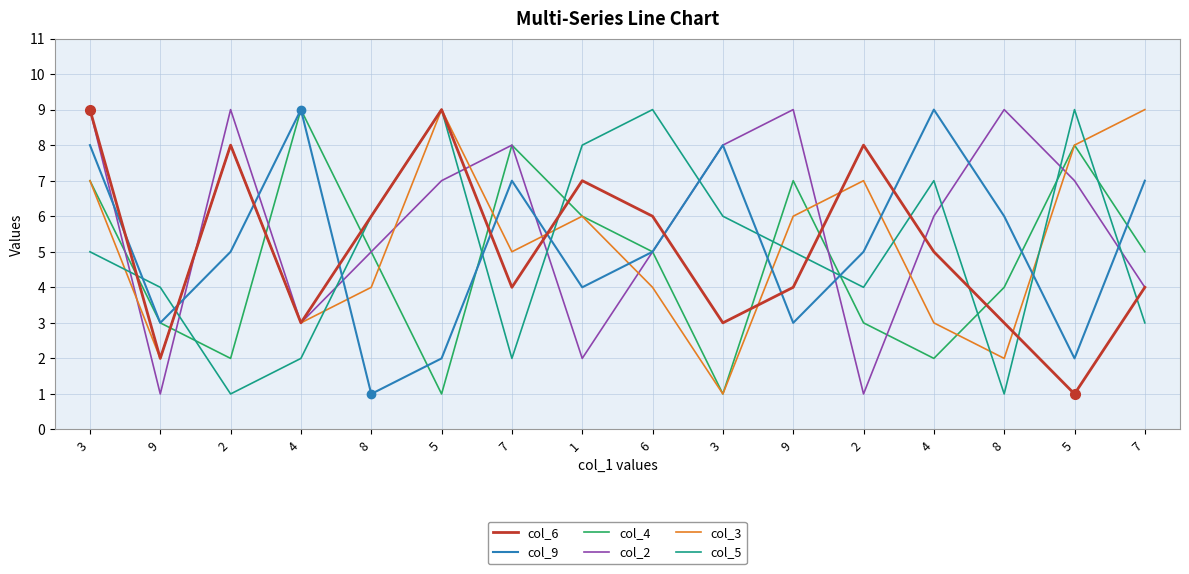

Does the chart have visible grid lines?

Yes